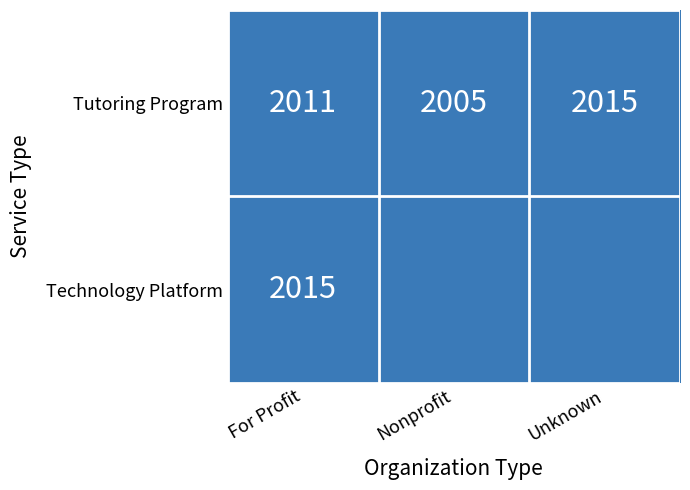

Which has a higher value, For Profit or Nonprofit?

For Profit